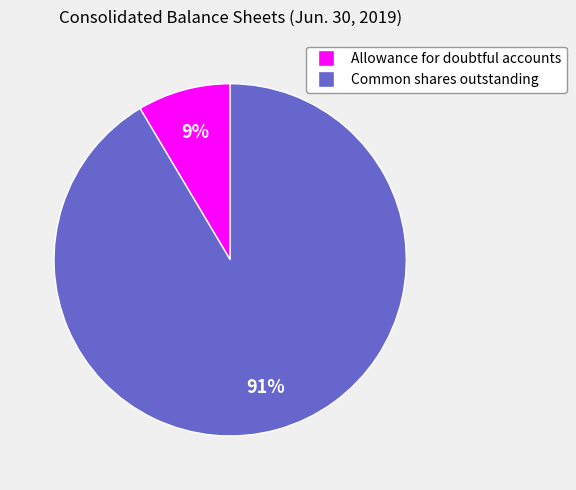

Combined, do Allowance for doubtful accounts and Common shares outstanding account for over 50%?

Yes